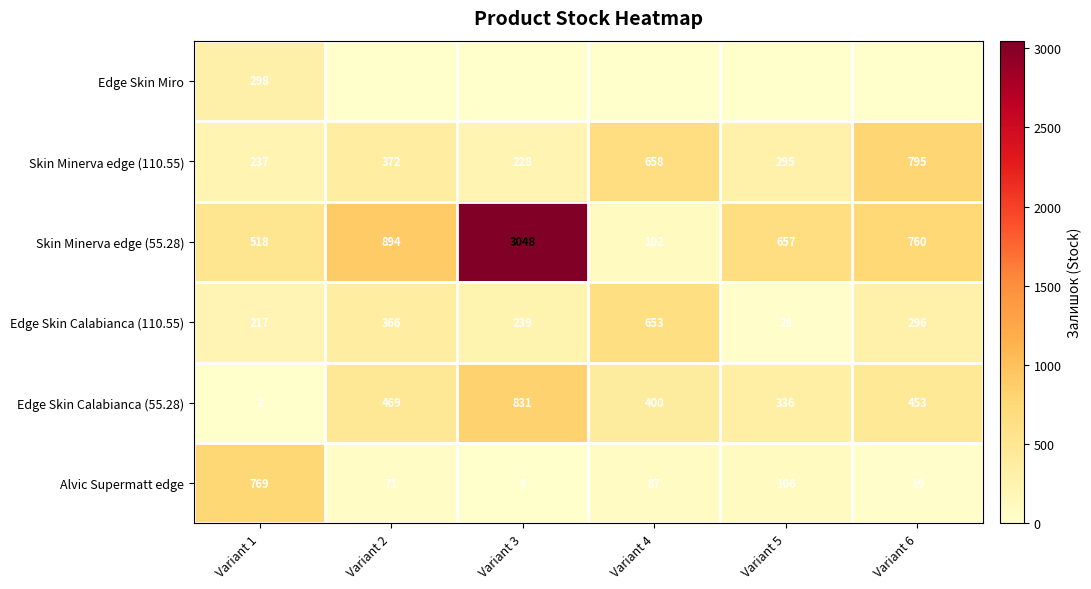

What is the spread (max minus min) of values at Variant 1?

767